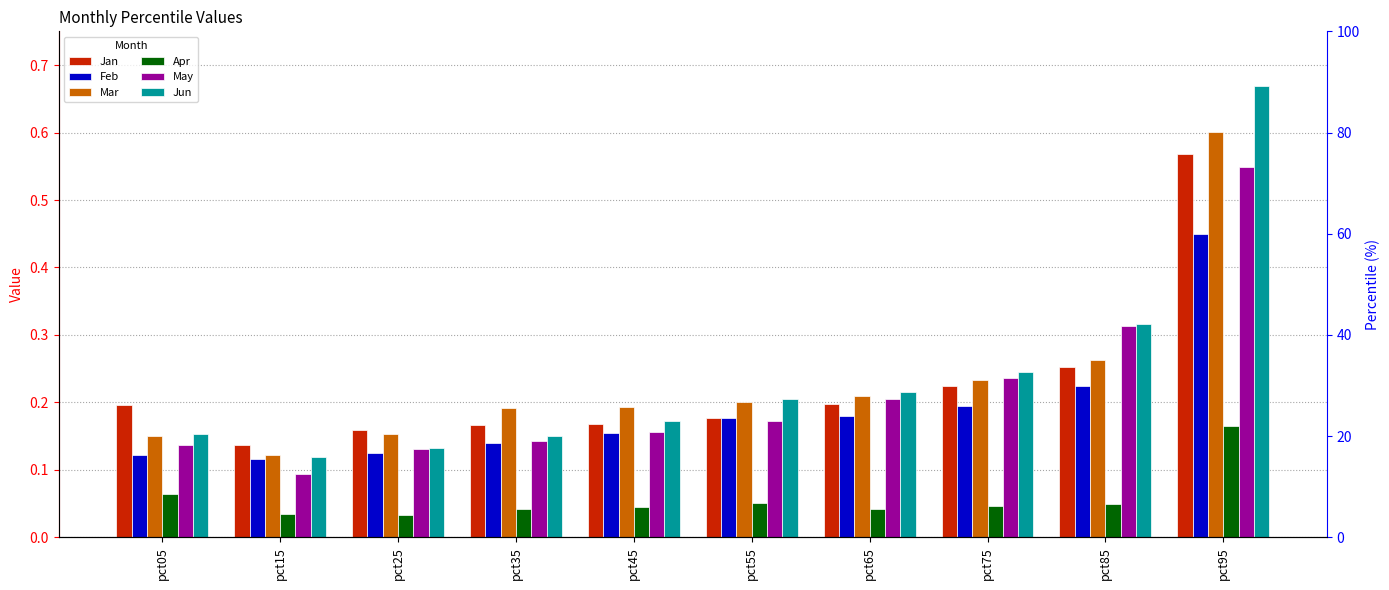

The value of Mar at pct55 is 0.2. True or false?

True